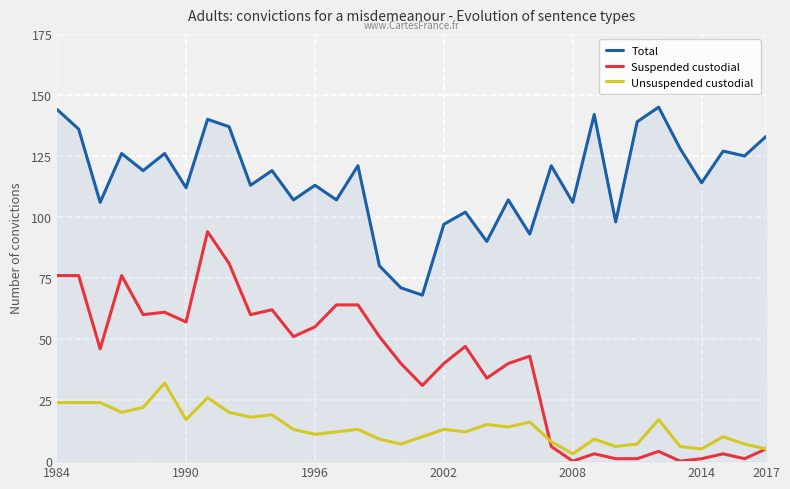

Which series has the largest total across all categories?

Total